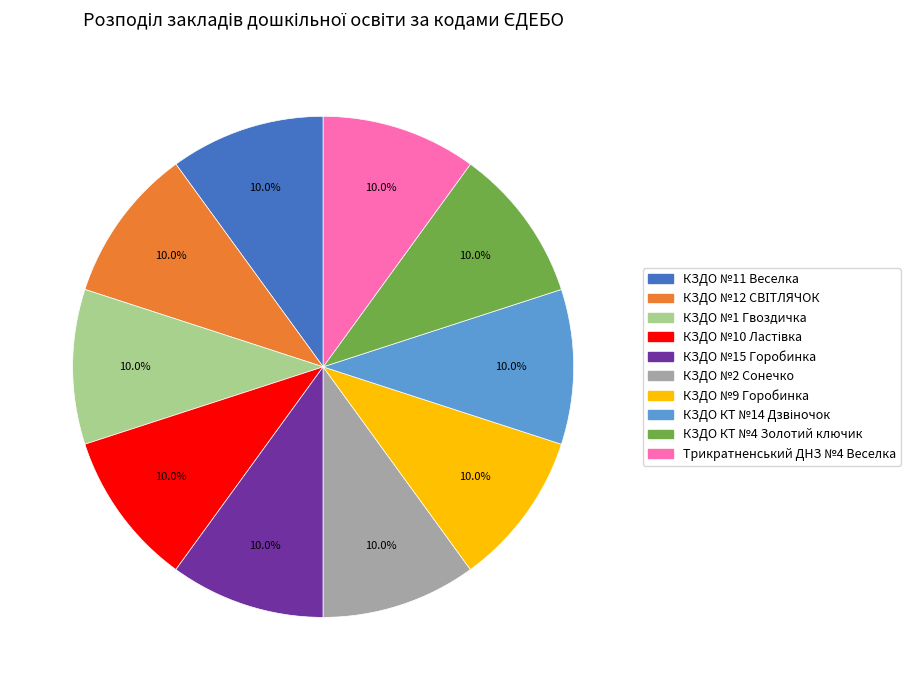

Does any single category account for the majority?

No